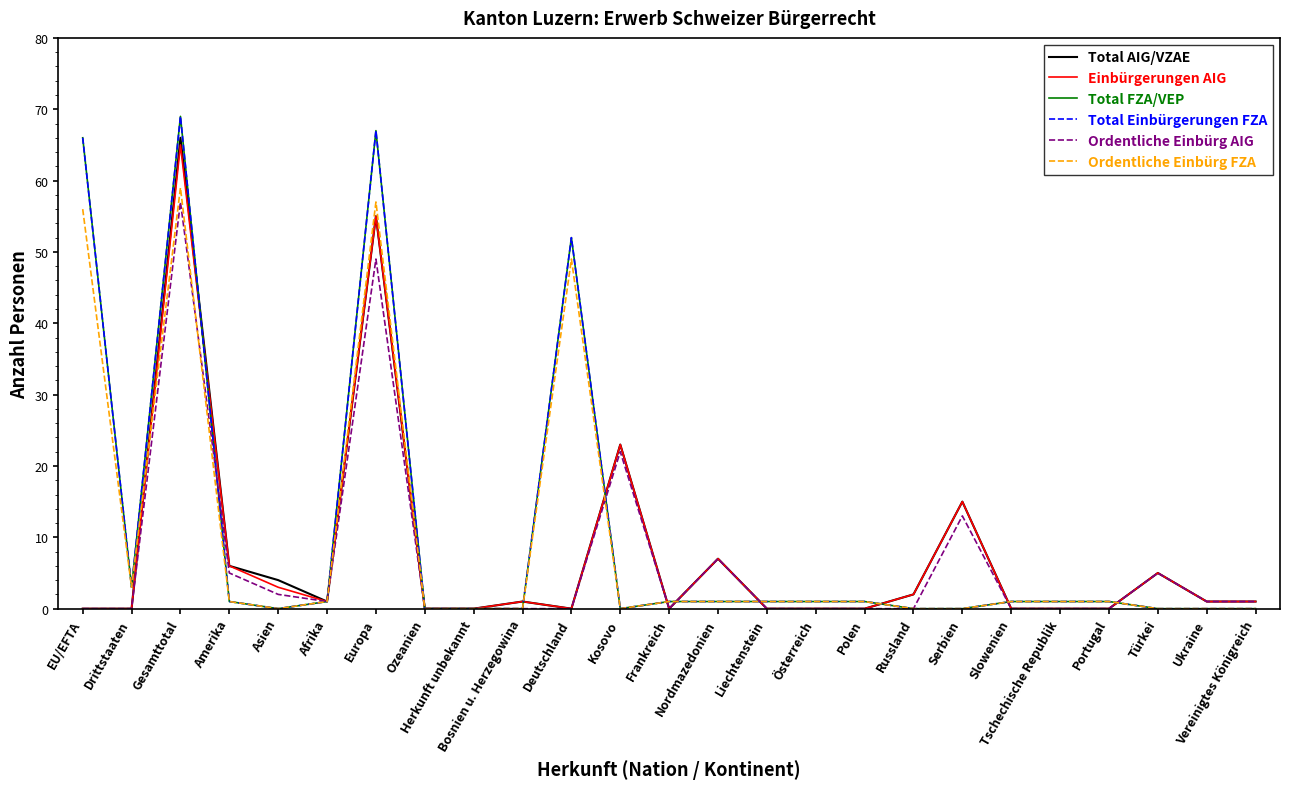

True or false: Total FZA/VEP has more than 0 points higher than both neighbors.

True